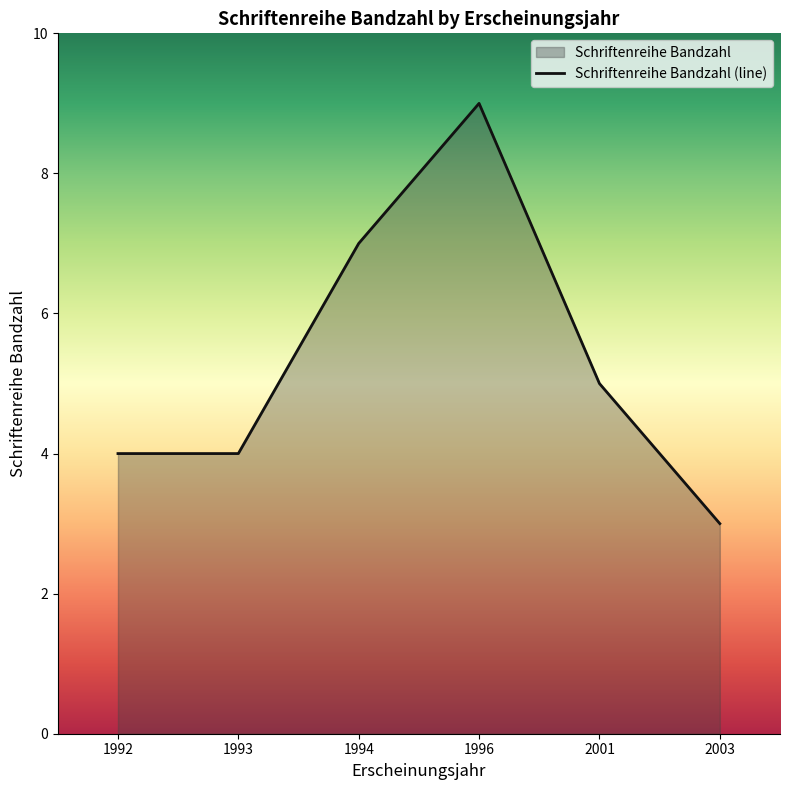

List the labels in order of value, smallest first.

2003, 1992, 1993, 2001, 1994, 1996